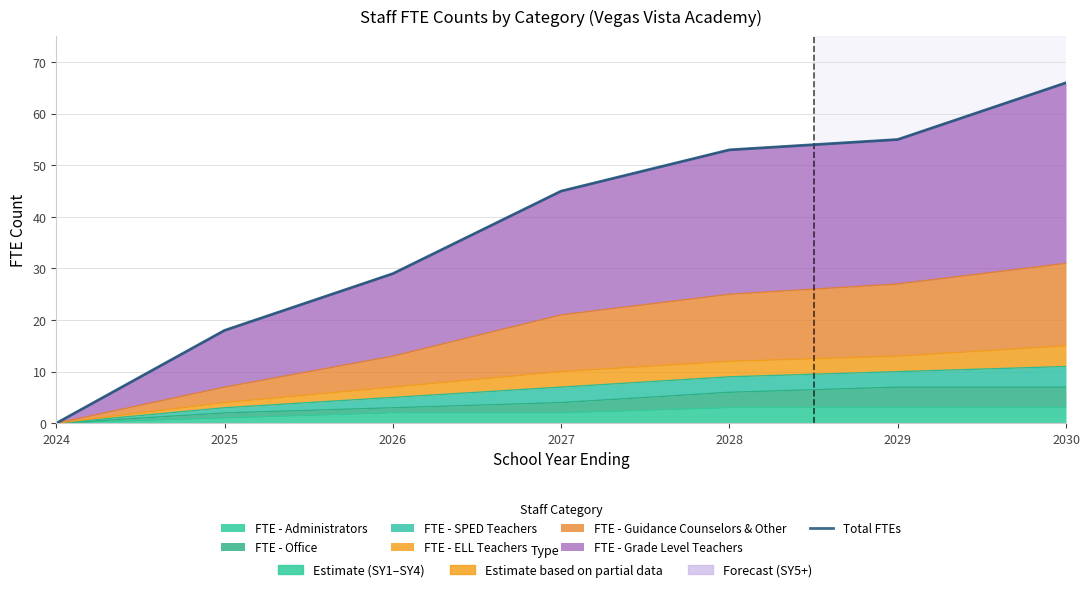

Rank the categories by value from lowest to highest.

2024, 2025, 2026, 2027, 2028, 2029, 2030